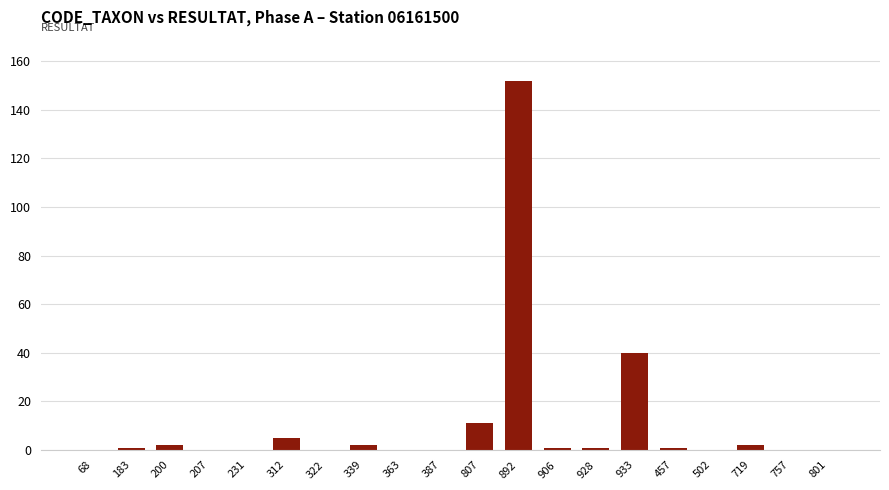

Approximately how many times larger is the value at 457 compared to 339?

0.5